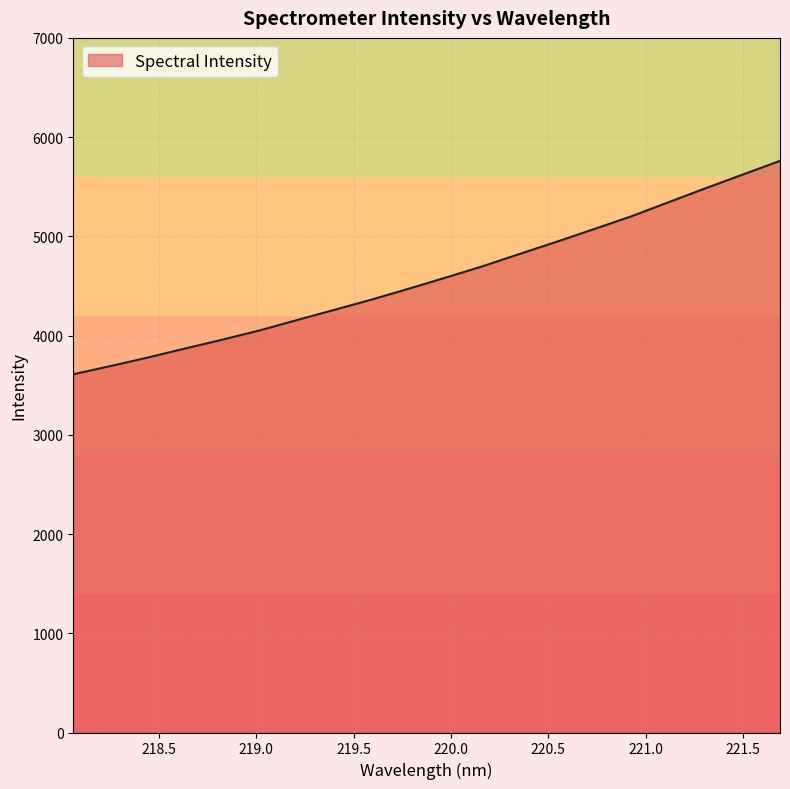

What is the maximum value shown in the chart?

5761.0